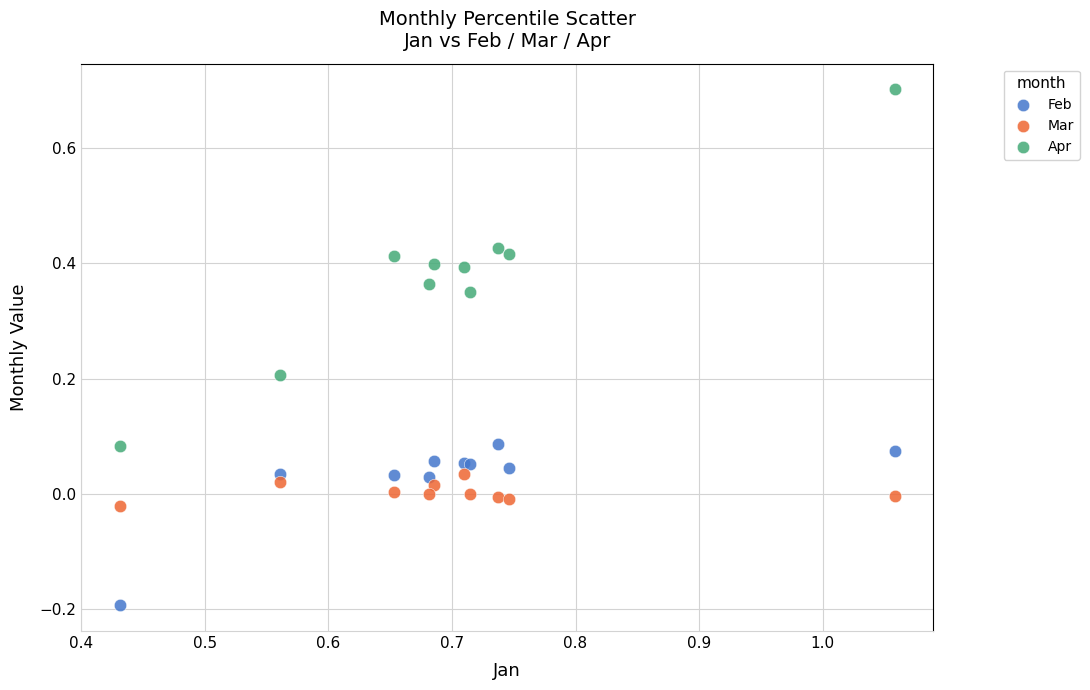

Which series has the widest spread of Y values?

Apr